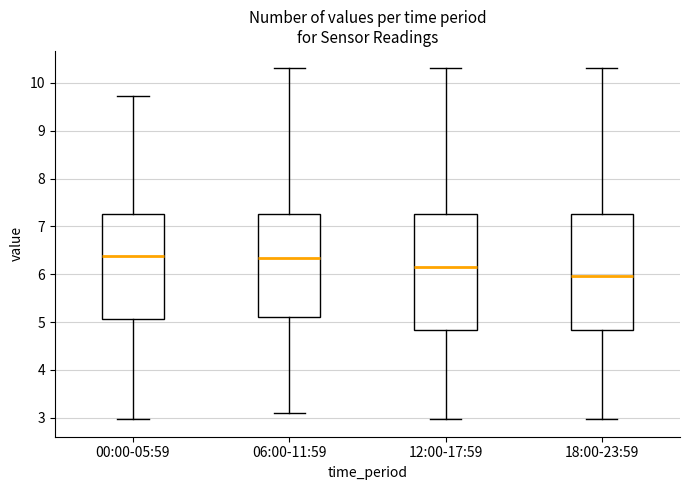

Reading left to right, read every box against the y-axis: the position of its median line, the range the box covers, and the ends of its whiskers. The values are not printed on the chart, so give them approximately, as read against the axis.

00:00-05:59: median 6.4, box 5.1 to 7.3, whiskers 3.0 to 9.7
06:00-11:59: median 6.3, box 5.1 to 7.3, whiskers 3.1 to 10.3
12:00-17:59: median 6.2, box 4.8 to 7.3, whiskers 3.0 to 10.3
18:00-23:59: median 6.0, box 4.8 to 7.3, whiskers 3.0 to 10.3